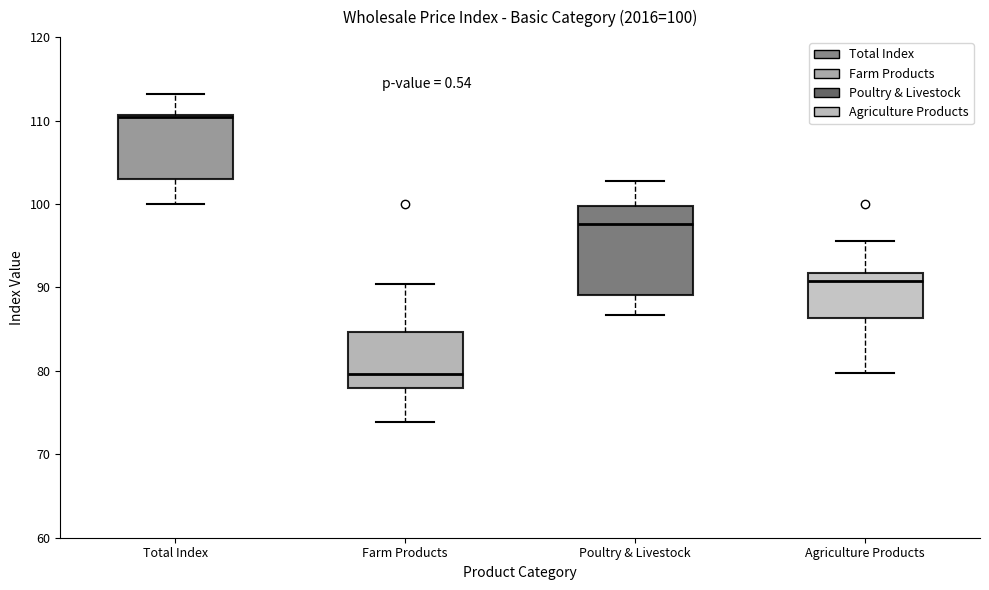

Which box has the lowest median line?

Farm Products